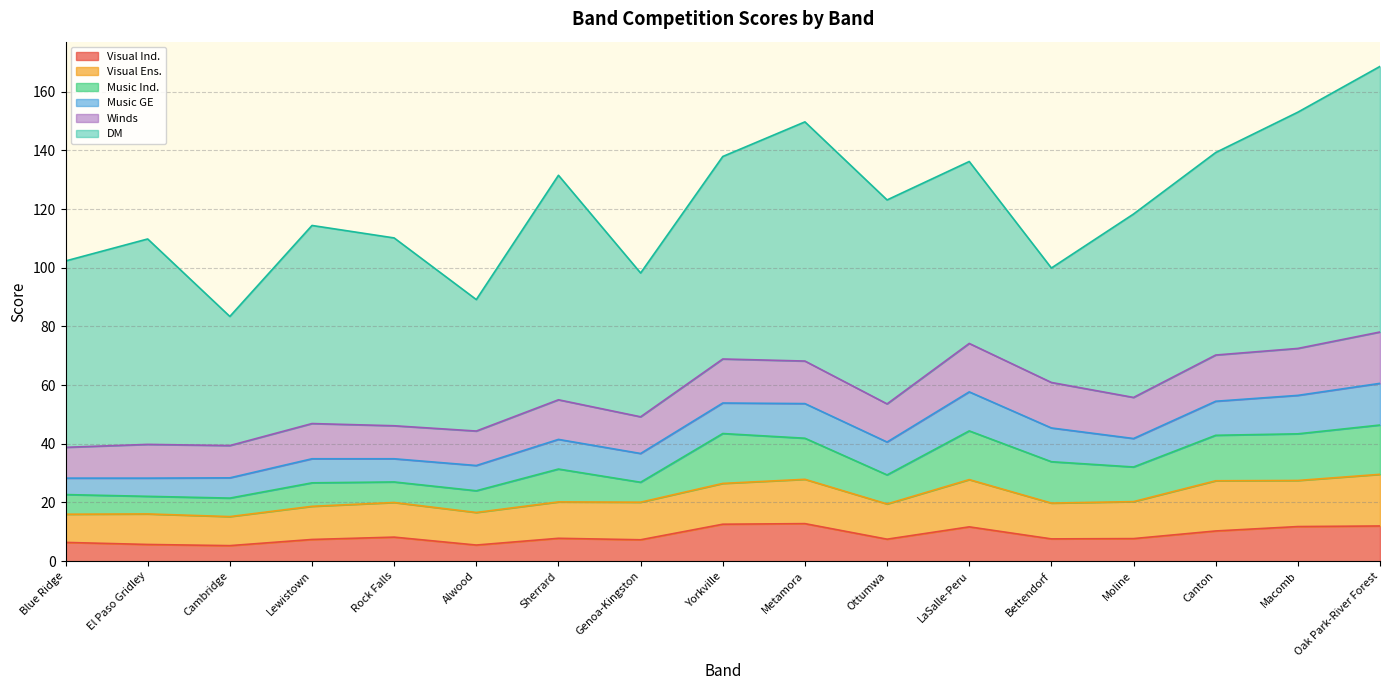

Rank the series by their maximum value, from highest to lowest.

DM, Visual Ens., Winds, Music Ind., Music GE, Visual Ind.